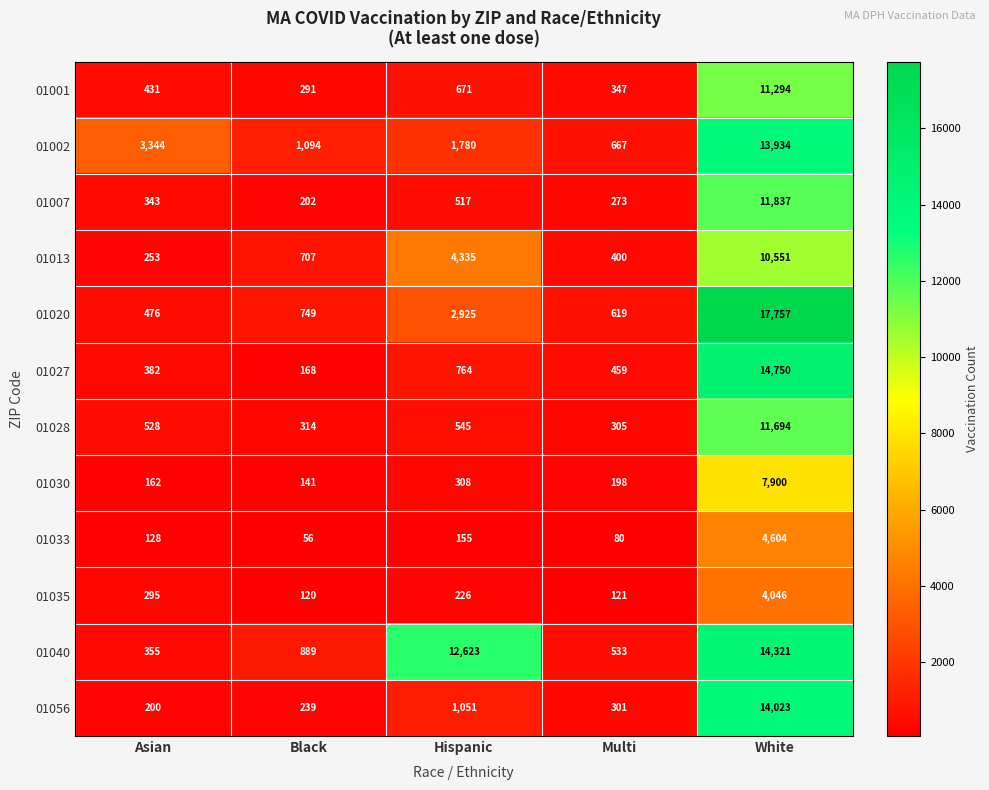

Where does the 01056 series first go above 301?

Hispanic